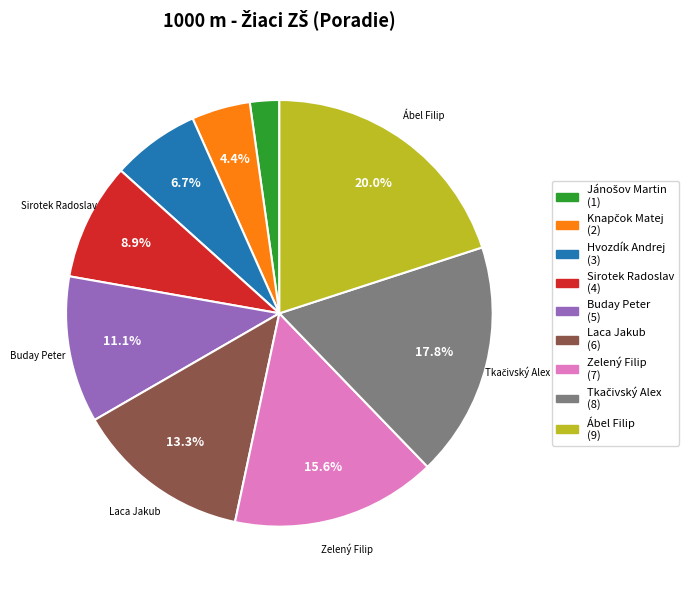

What portion of the pie excludes Zelený Filip?

84.4%